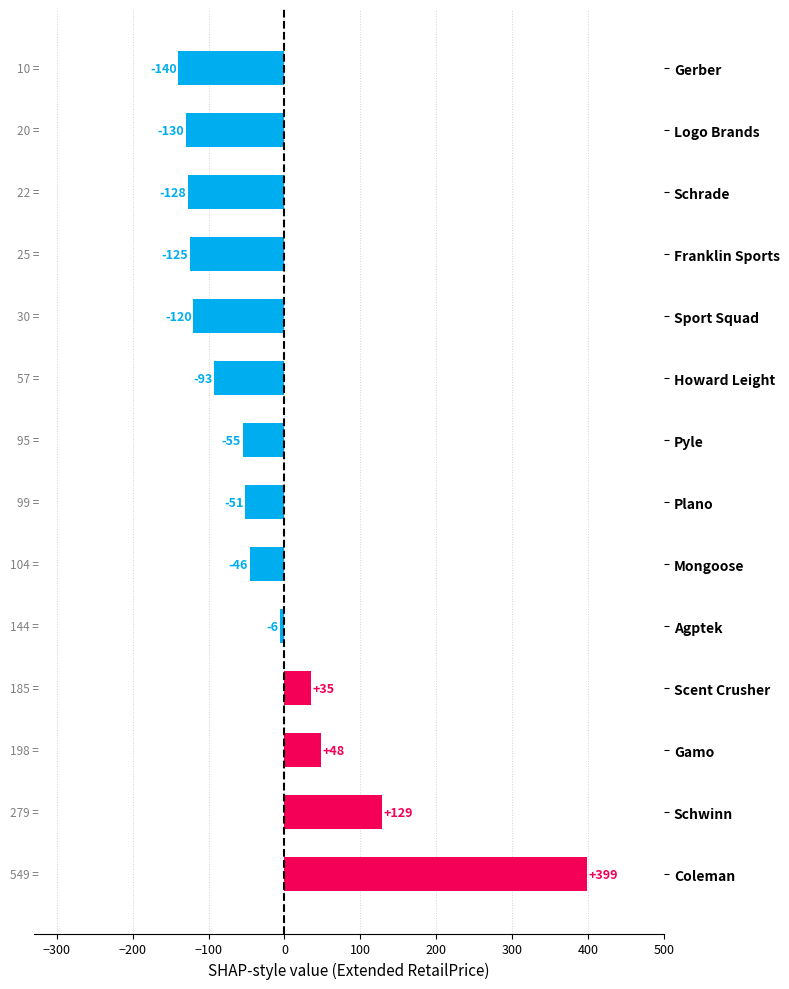

What is the difference between the maximum and second lowest values?

529.0